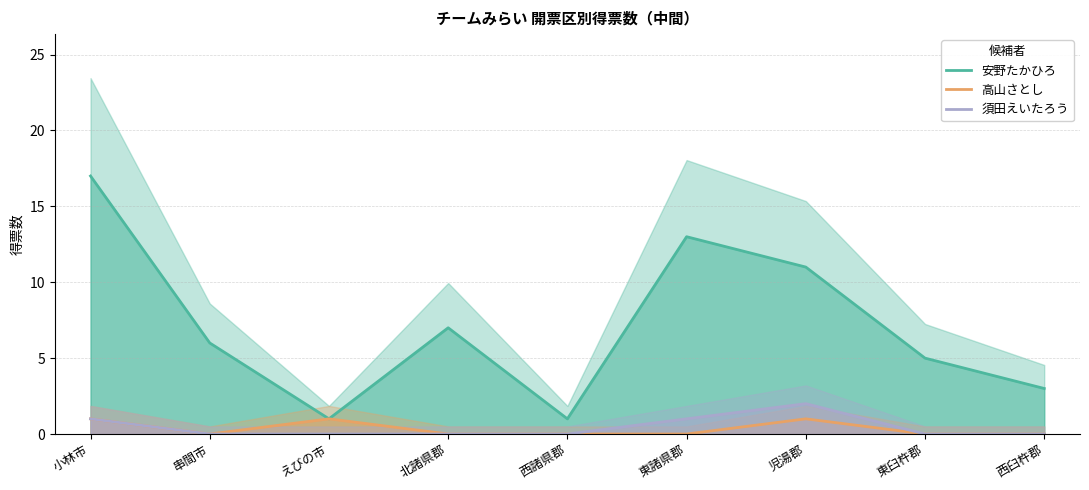

Is the value of 安野たかひろ at 串間市 greater than the value of 高山さとし at 児湯郡?

Yes